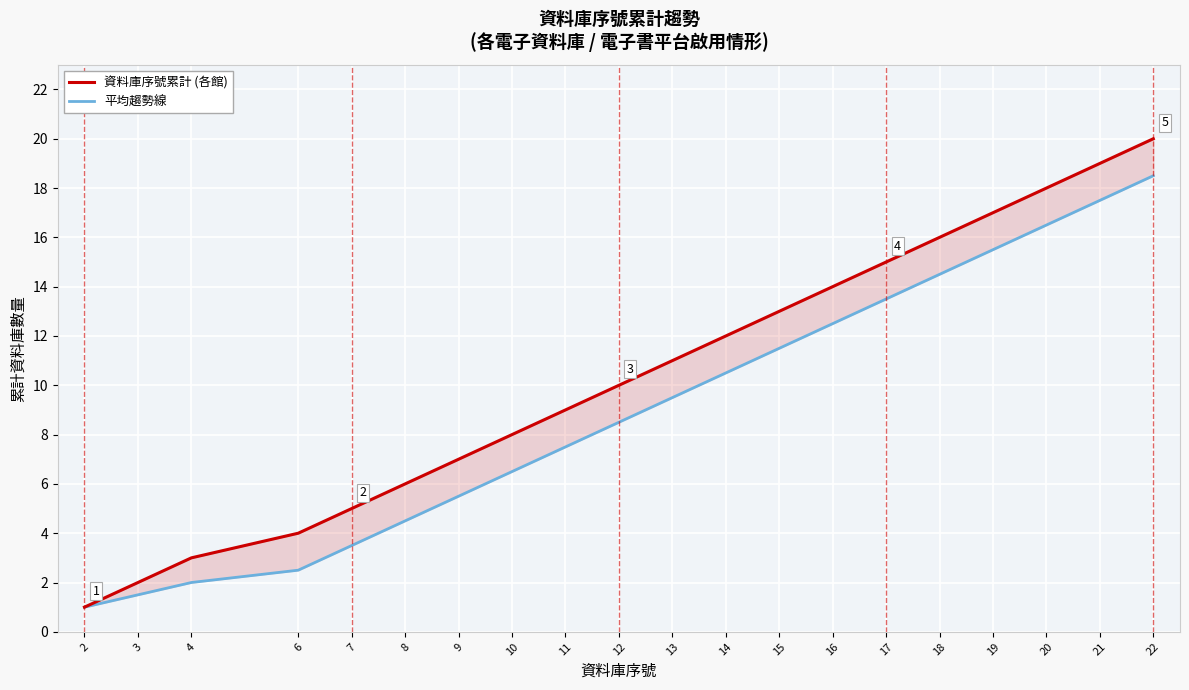

Is the value of 平均趨勢線 at 2 greater than the value of 資料庫序號累計 (各館) at 3?

No